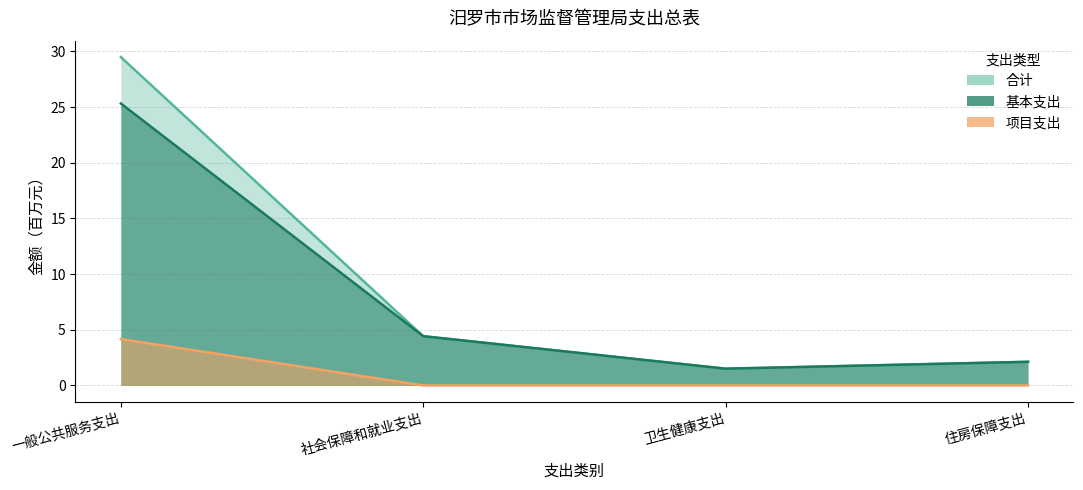

What position from the right is 社会保障和就业支出?

3